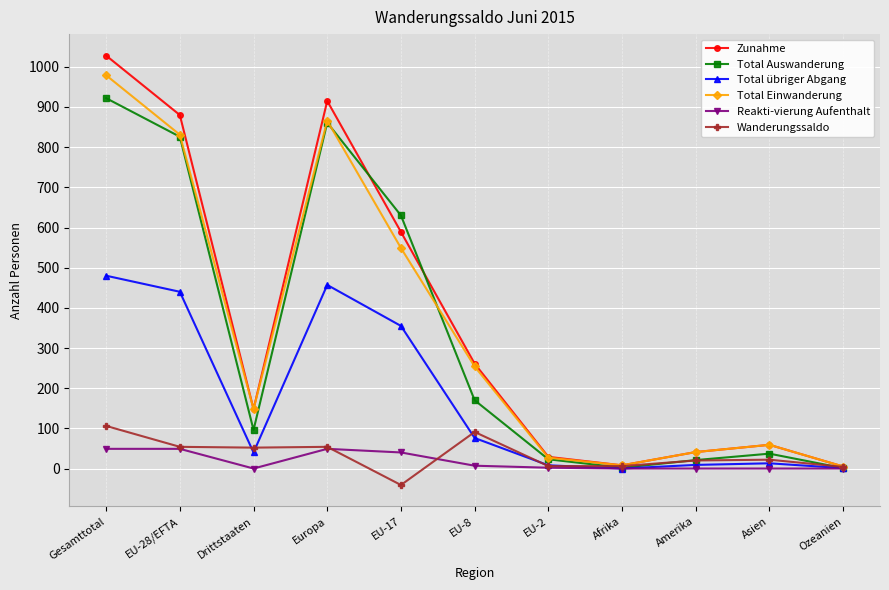

Where do Zunahme and Total Auswanderung first cross each other?

Europa and EU-17